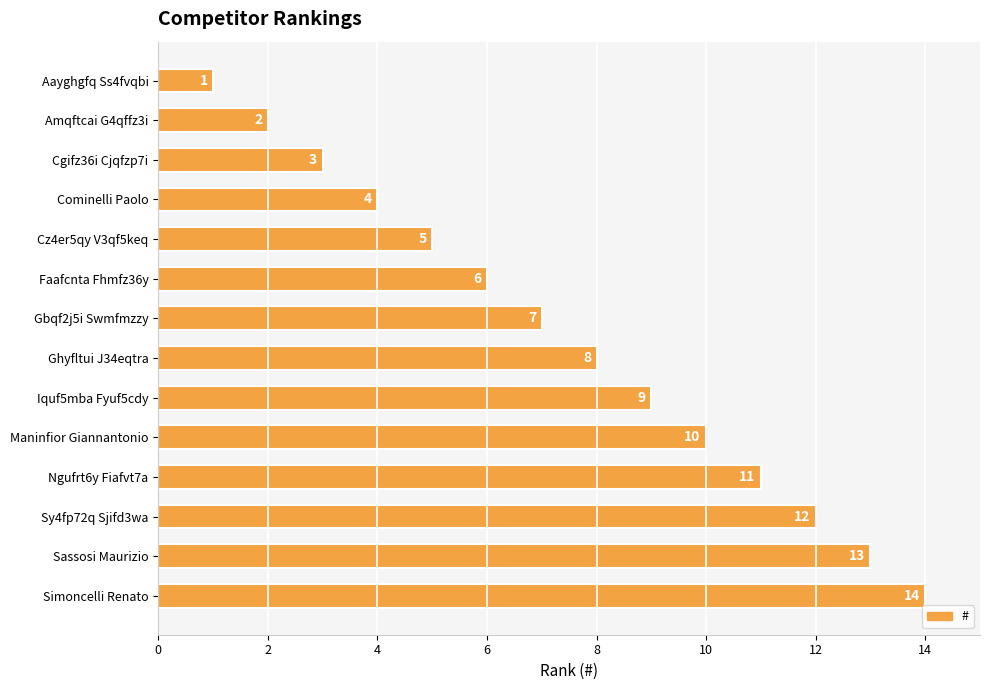

What is the label of the 4th bar from the top?

Cominelli Paolo